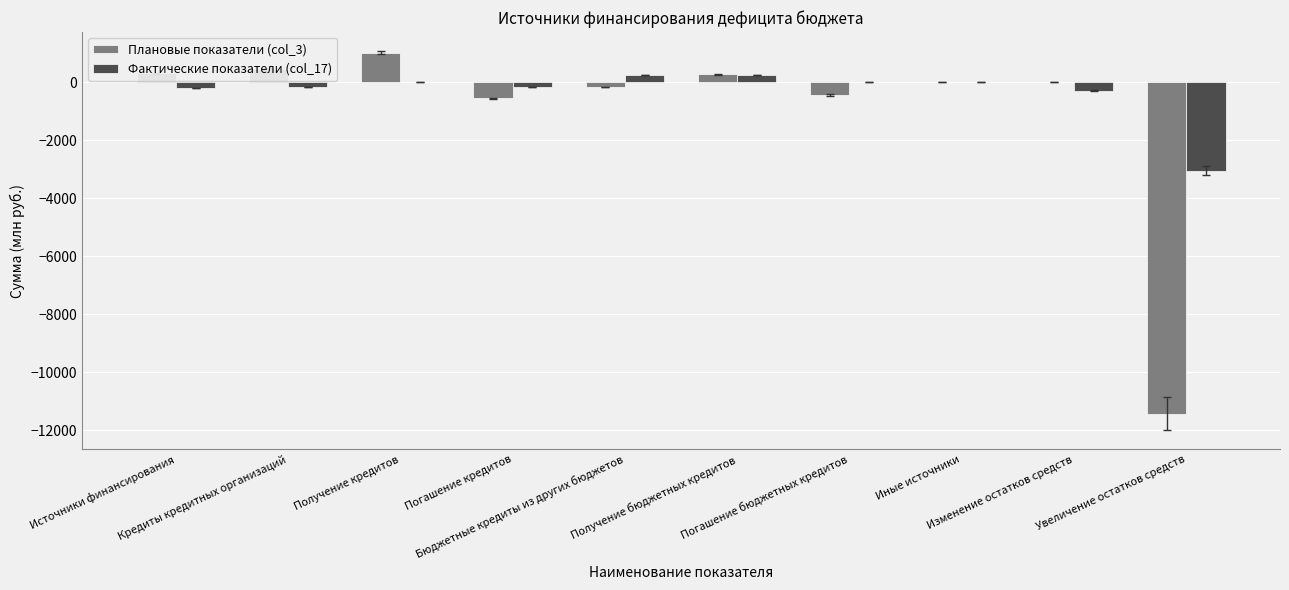

At which label does Плановые показатели (col_3) first exceed 9?

Источники финансирования